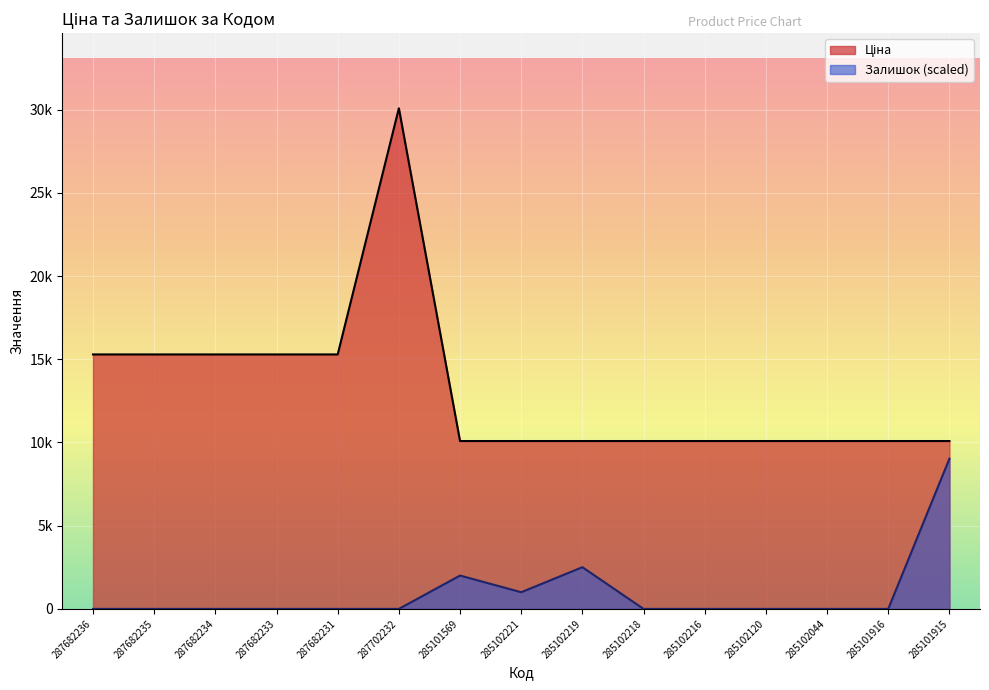

At which label is Ціна closest to 20081?

287682236